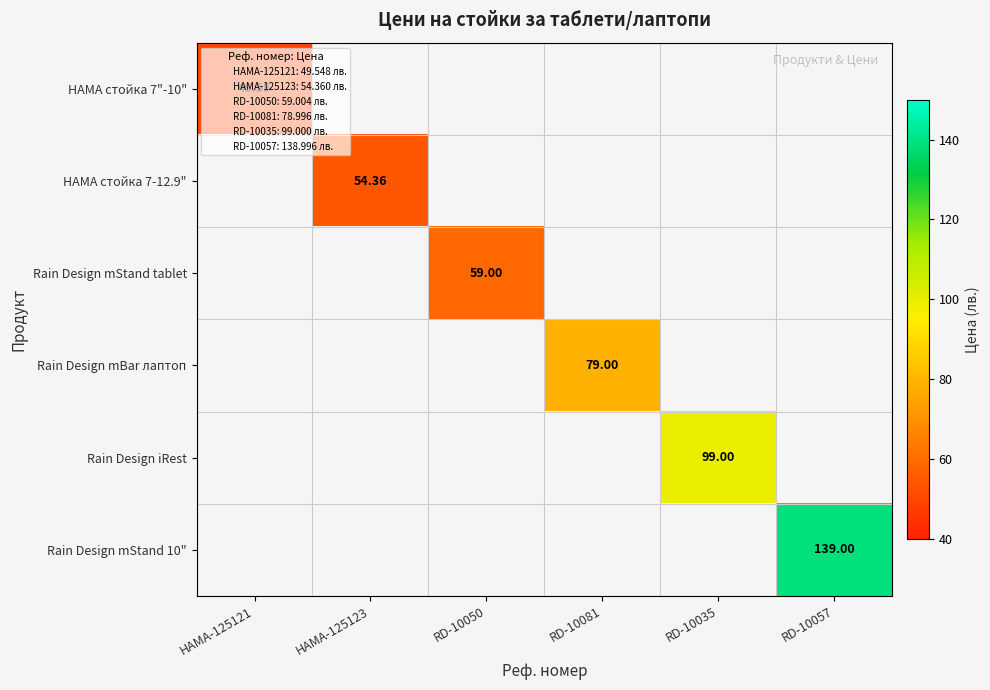

Between RD-10050 and RD-10057, which is larger?

RD-10057